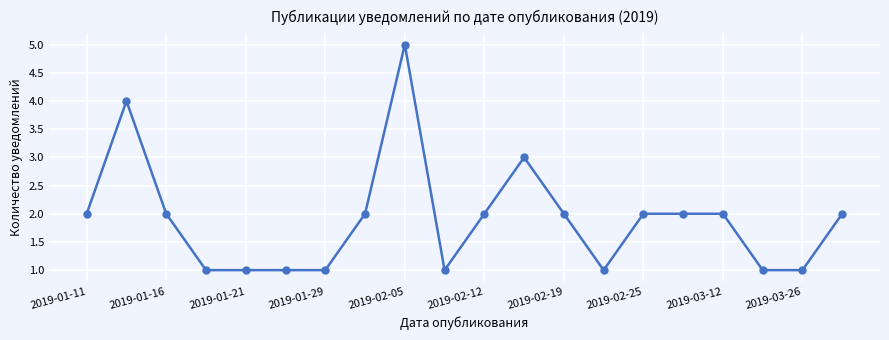

What is the maximum value shown in the chart?

5